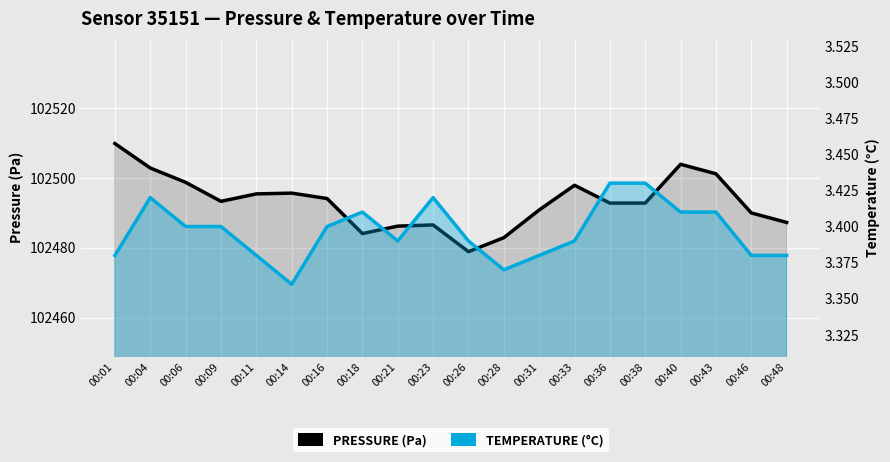

True or false: Pressure (Pa) has a value of 102490.0 at 00:46.

True